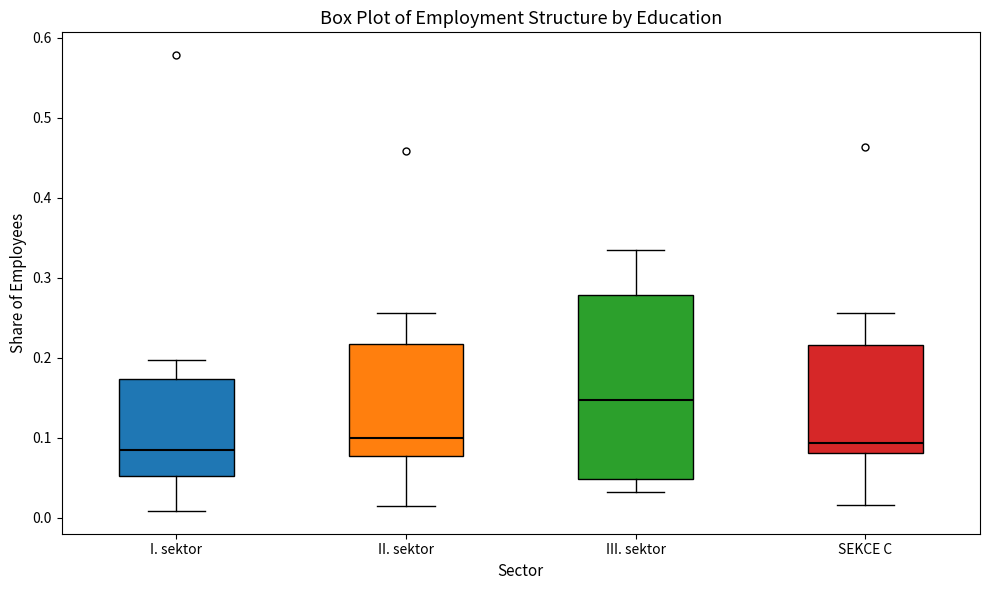

Reading left to right, read every box against the y-axis: the position of its median line, the range the box covers, and the ends of its whiskers. The values are not printed on the chart, so give them approximately, as read against the axis.

I. sektor: median 0.08, box 0.05 to 0.17, whiskers 0.01 to 0.20
II. sektor: median 0.10, box 0.08 to 0.22, whiskers 0.02 to 0.26
III. sektor: median 0.15, box 0.05 to 0.28, whiskers 0.03 to 0.34
SEKCE C: median 0.09, box 0.08 to 0.22, whiskers 0.02 to 0.26